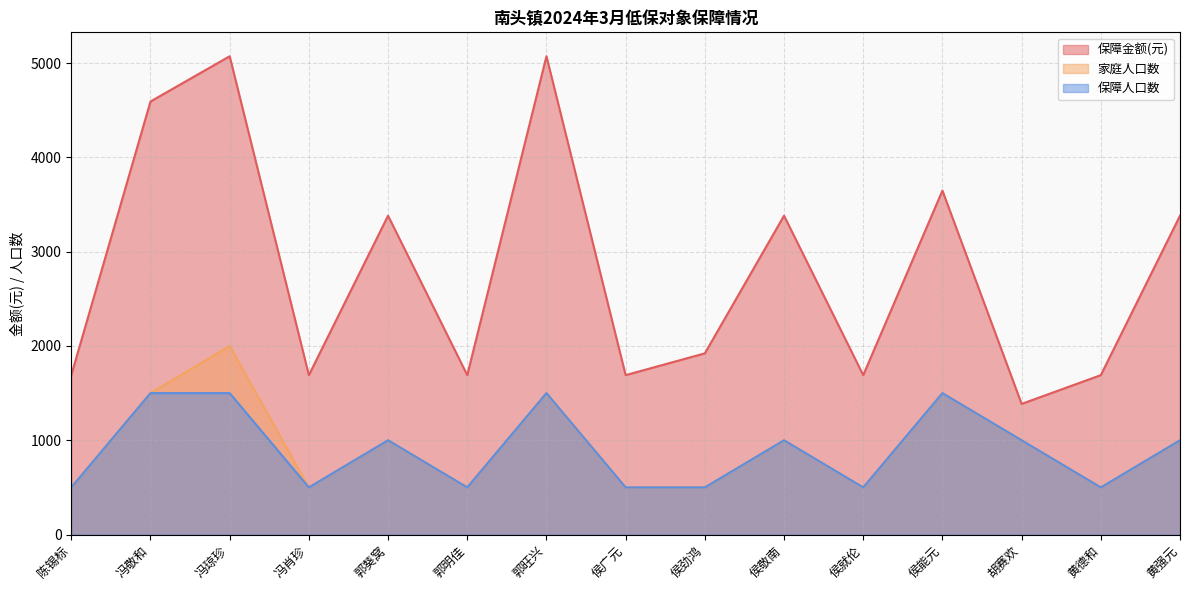

Reading right to left, what are all the values shown in this chart?

保障金额(元): 3382	1691	1386	3648	1691	3382	1922	1691	5073	1691	3382	1691	5073	4593	1691
家庭人口数: 1000	500	1000	1500	500	1000	500	500	1500	500	1000	500	2000	1500	500
保障人口数: 1000	500	1000	1500	500	1000	500	500	1500	500	1000	500	1500	1500	500